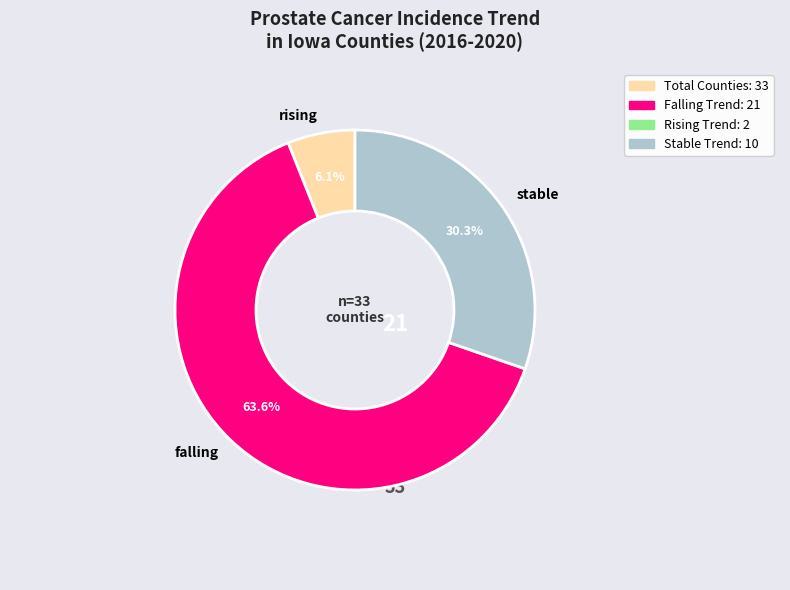

How many slices are in this pie chart?

3